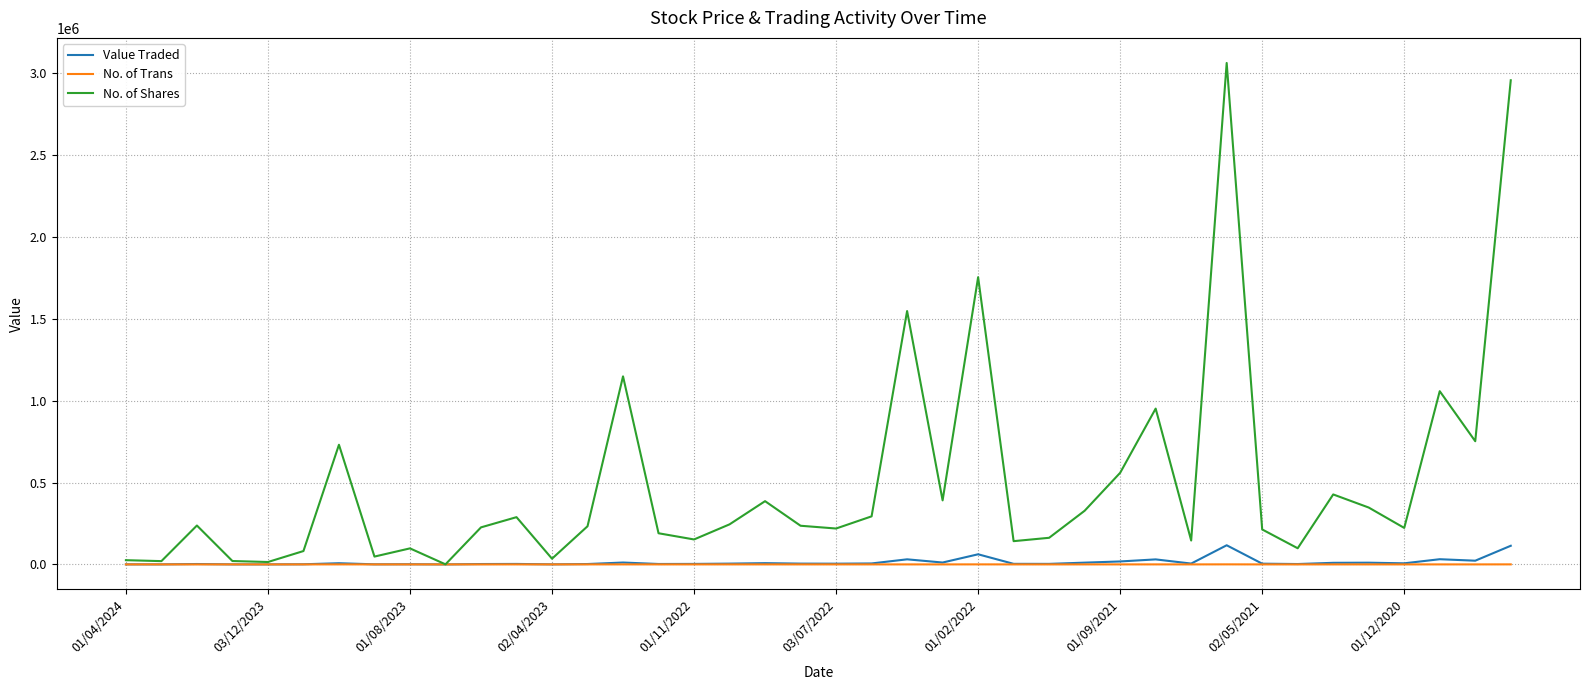

Which series has the widest spread of values?

No. of Shares